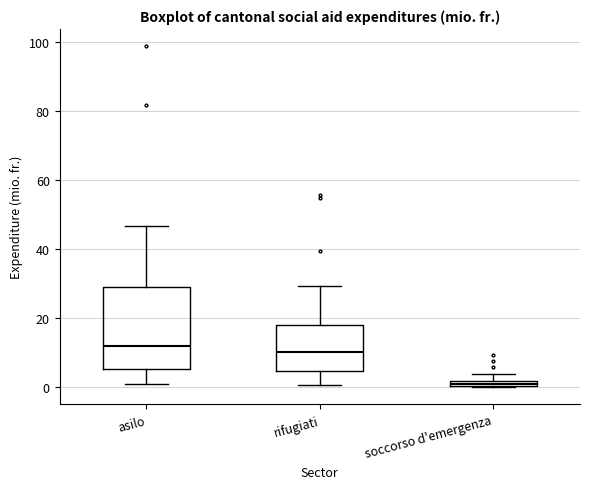

Where is the lower edge of the box for soccorso d'emergenza on the y-axis? The values are not printed on the chart, so give them approximately, as read against the axis.

0